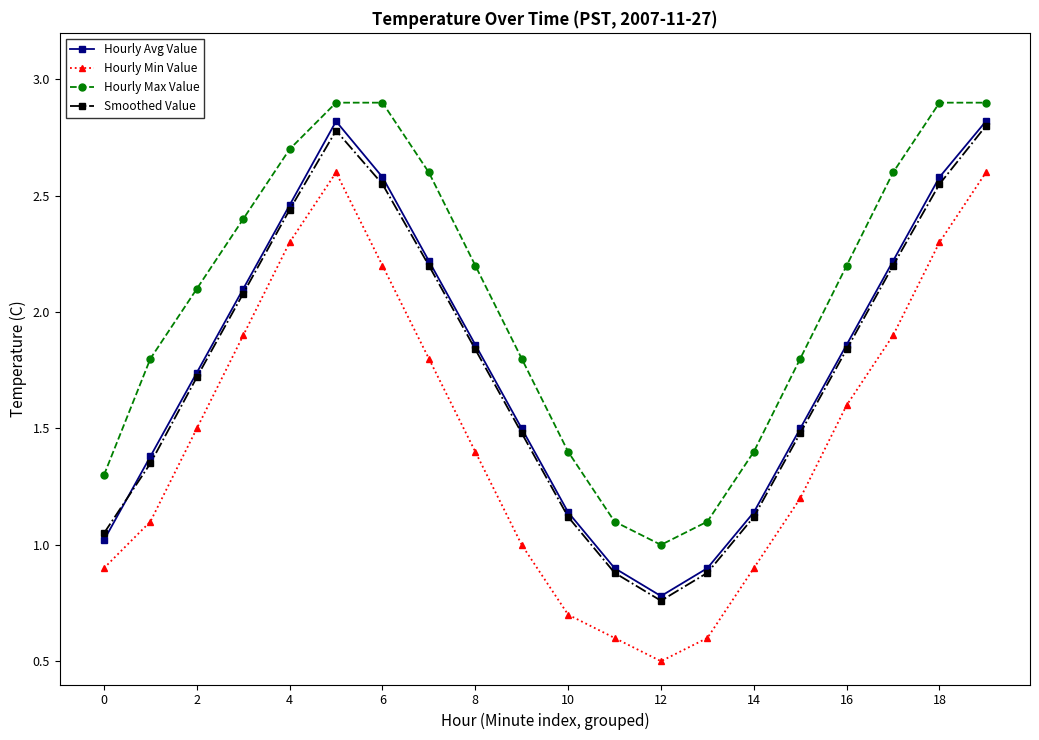

How many data points does each series have?

20